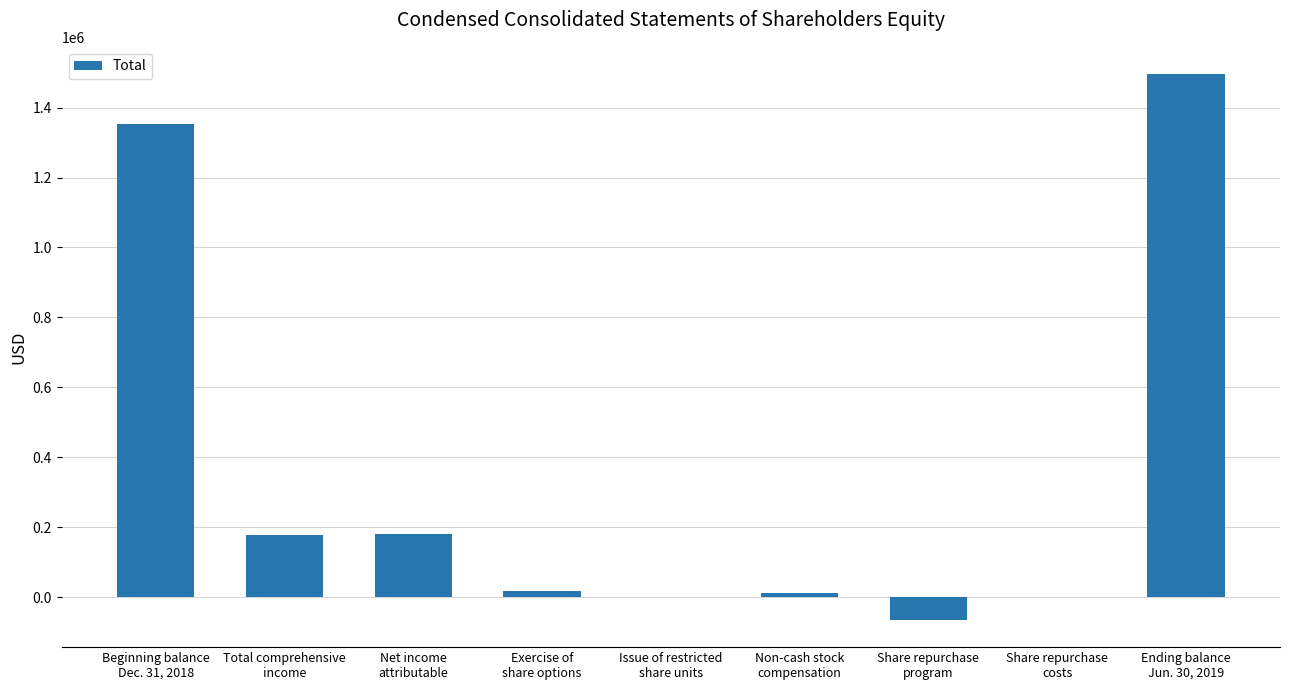

What is the sum of all values?

3172006